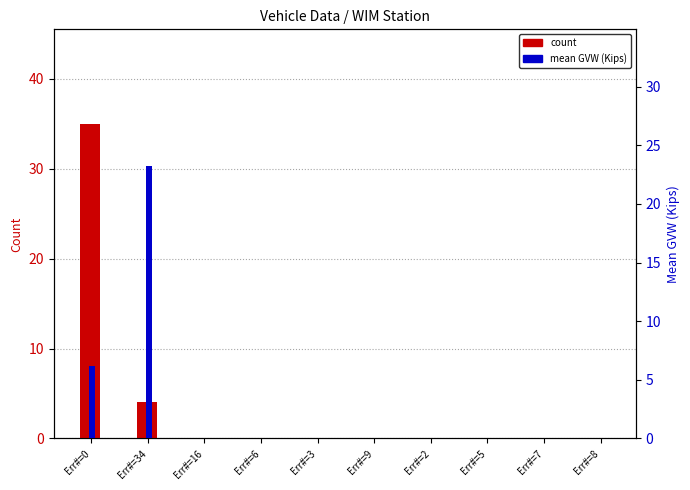

Where is mean GVW (Kips) nearest to the value 11?

Err#=0